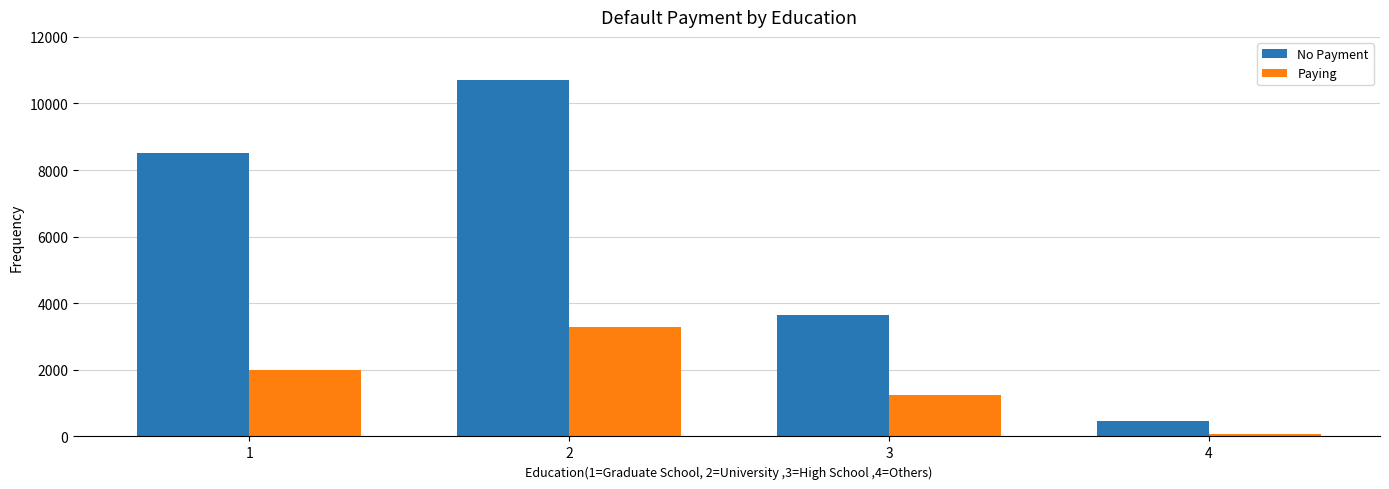

Rank the series by their average value, from highest to lowest.

No Payment, Paying